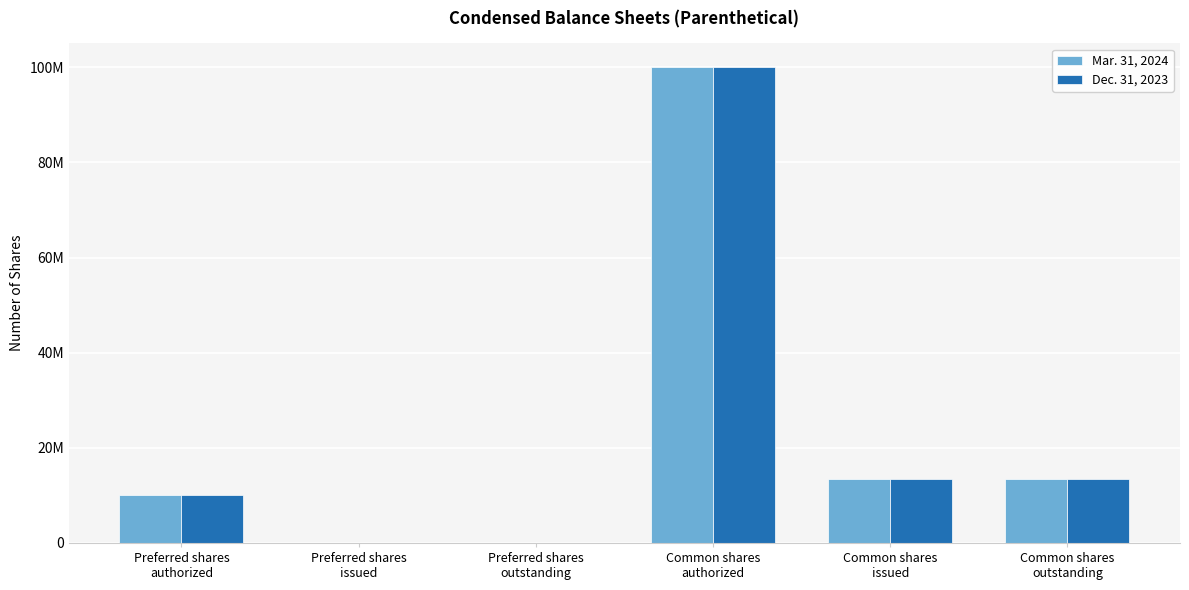

Reading right to left, transcribe all the data shown in this chart.

Mar. 31, 2024: Common shares
outstanding=13537000	Common shares
issued=13537000	Common shares
authorized=100000000	Preferred shares
outstanding=0	Preferred shares
issued=0	Preferred shares
authorized=10000000
Dec. 31, 2023: Common shares
outstanding=13537000	Common shares
issued=13537000	Common shares
authorized=100000000	Preferred shares
outstanding=0	Preferred shares
issued=0	Preferred shares
authorized=10000000